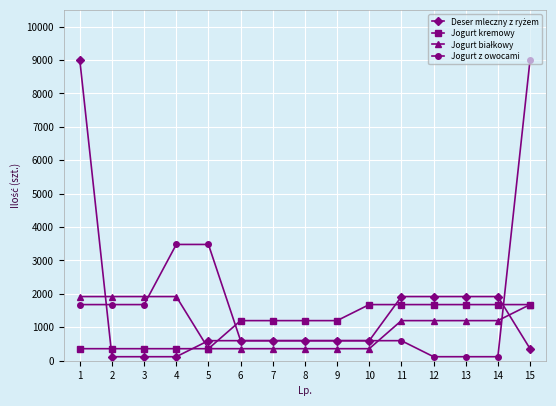

What is the difference between the Jogurt z owocami values at 2 and 14?

1560